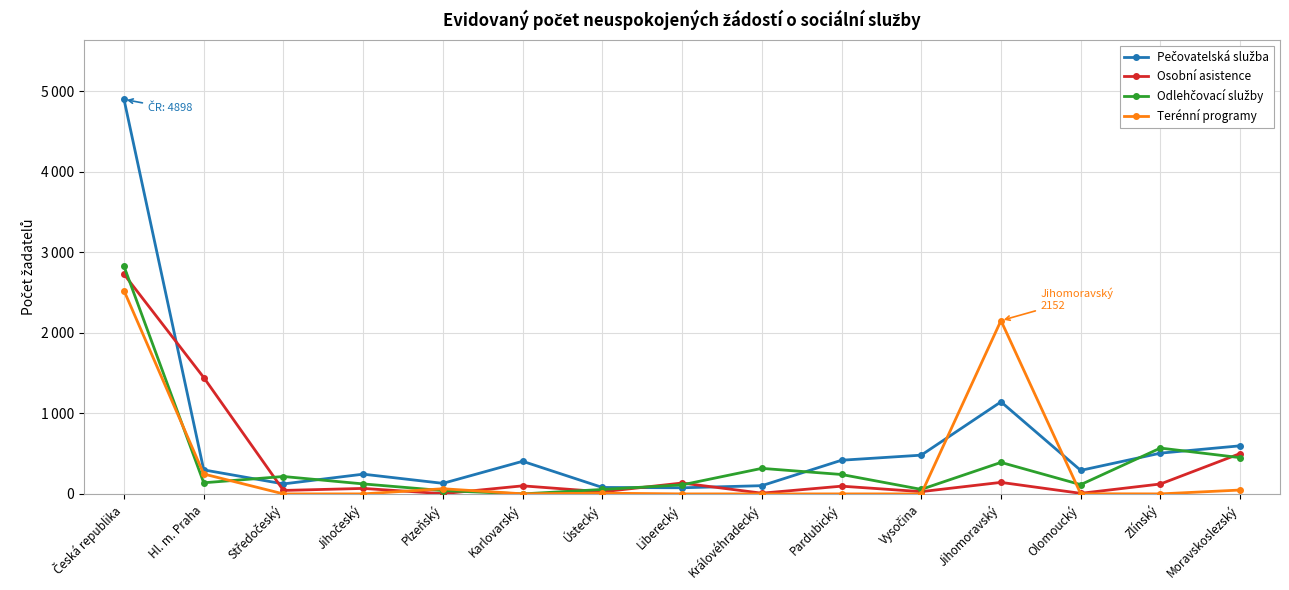

What is the label of the 8th point from the right?

Liberecký